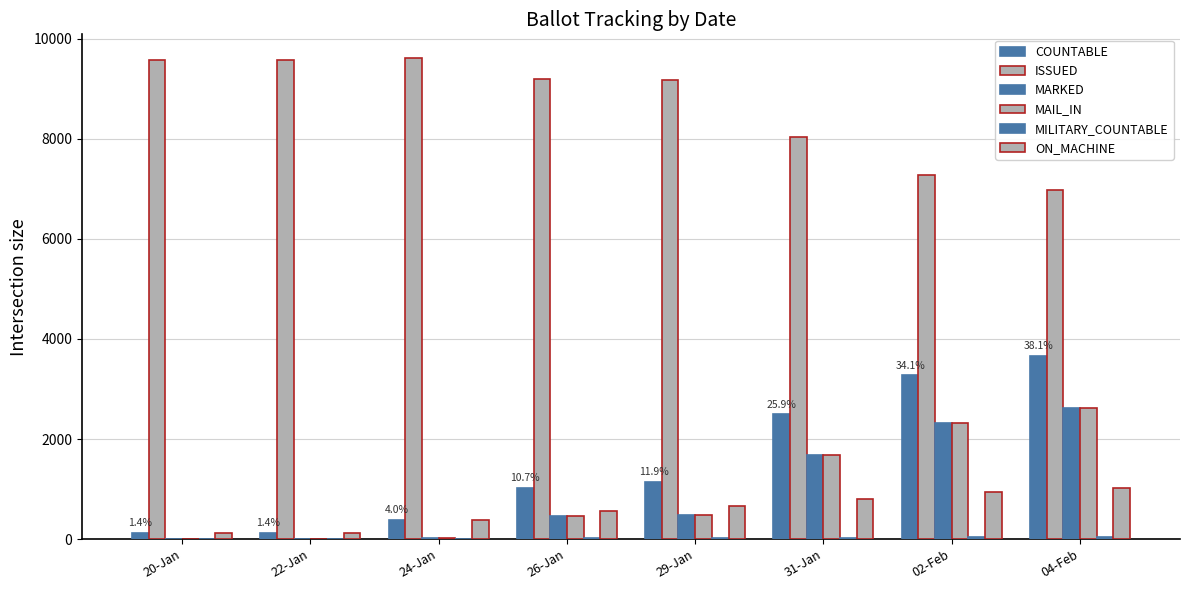

Does the chart contain stacked bars?

No